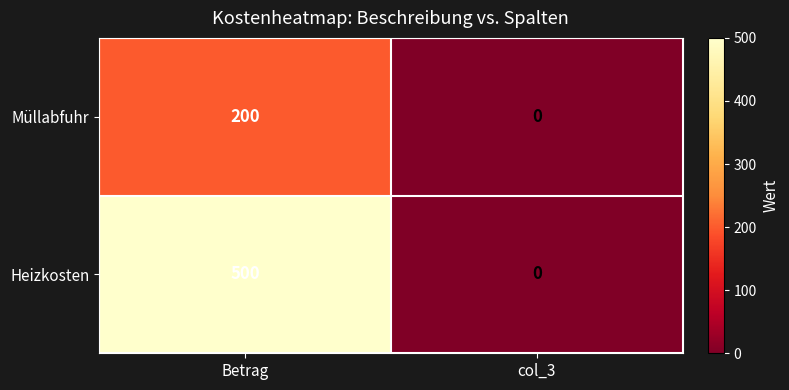

The Heizkosten series shows 500 at Betrag. True or false?

True